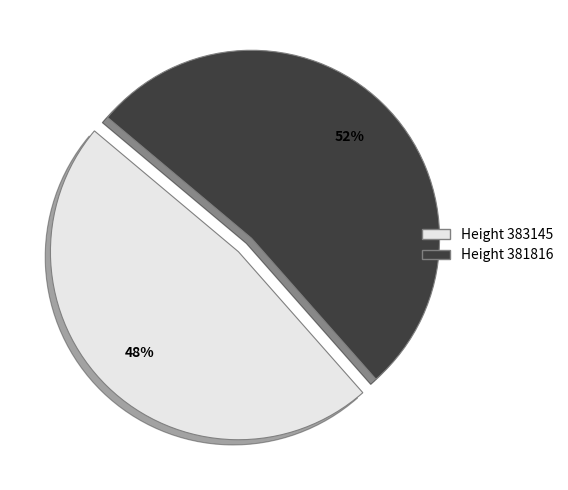

To the nearest percent, what is the average slice percentage?

50%